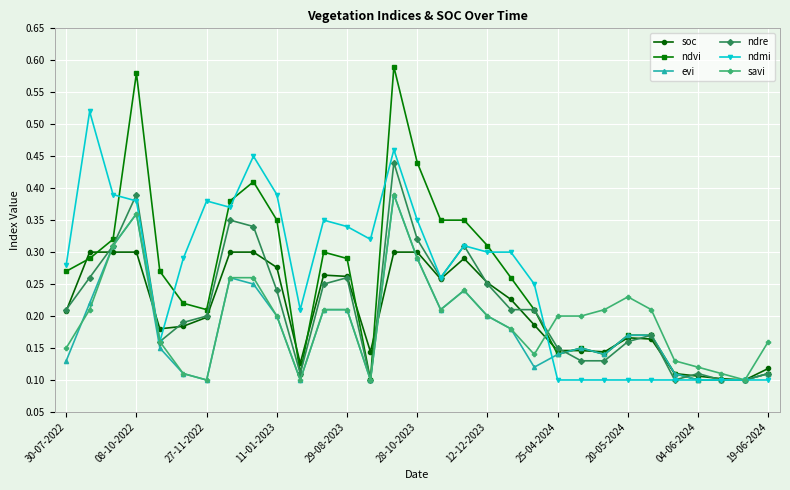

Count the savi values in the range 0 to 1.

31